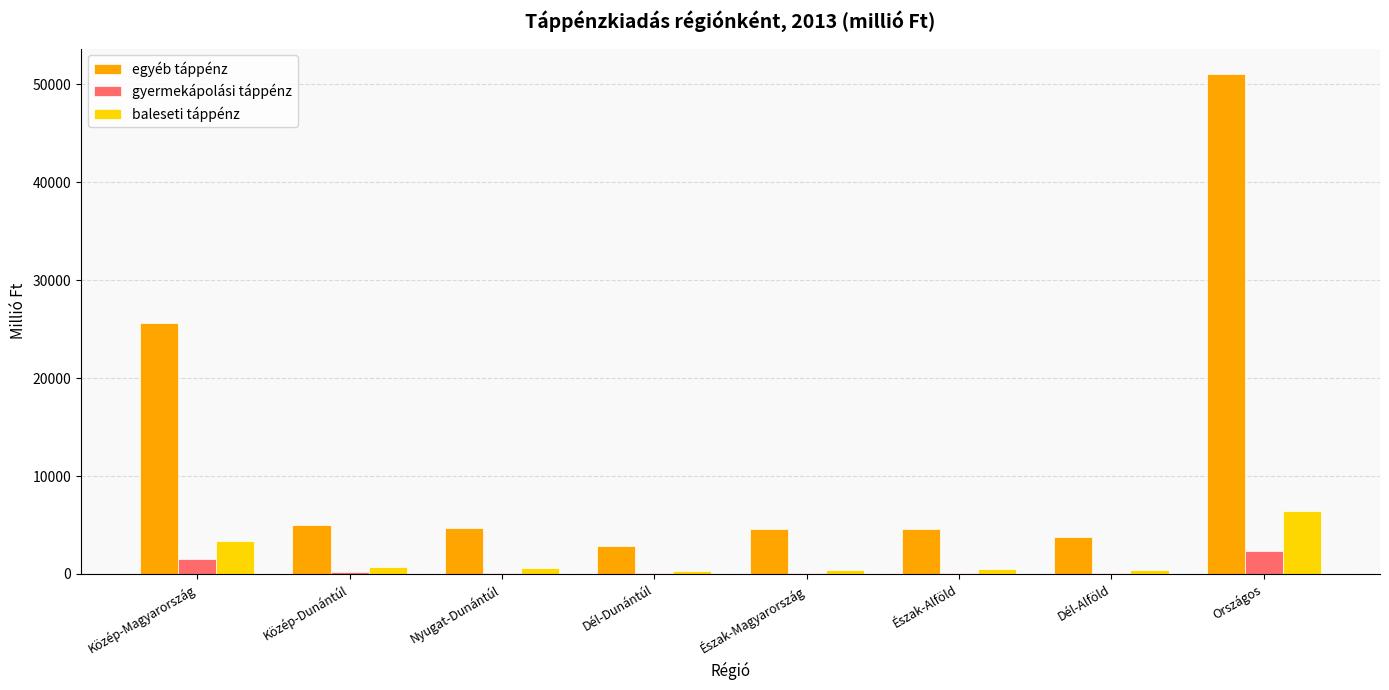

Which label corresponds to the largest value in the chart?

Országos